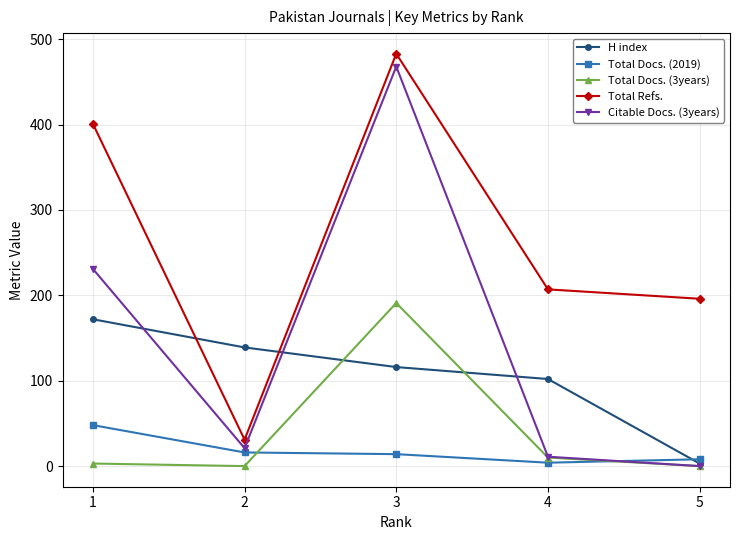

What is the difference between the second highest and second lowest values in the Total Docs. (2019) series?

8